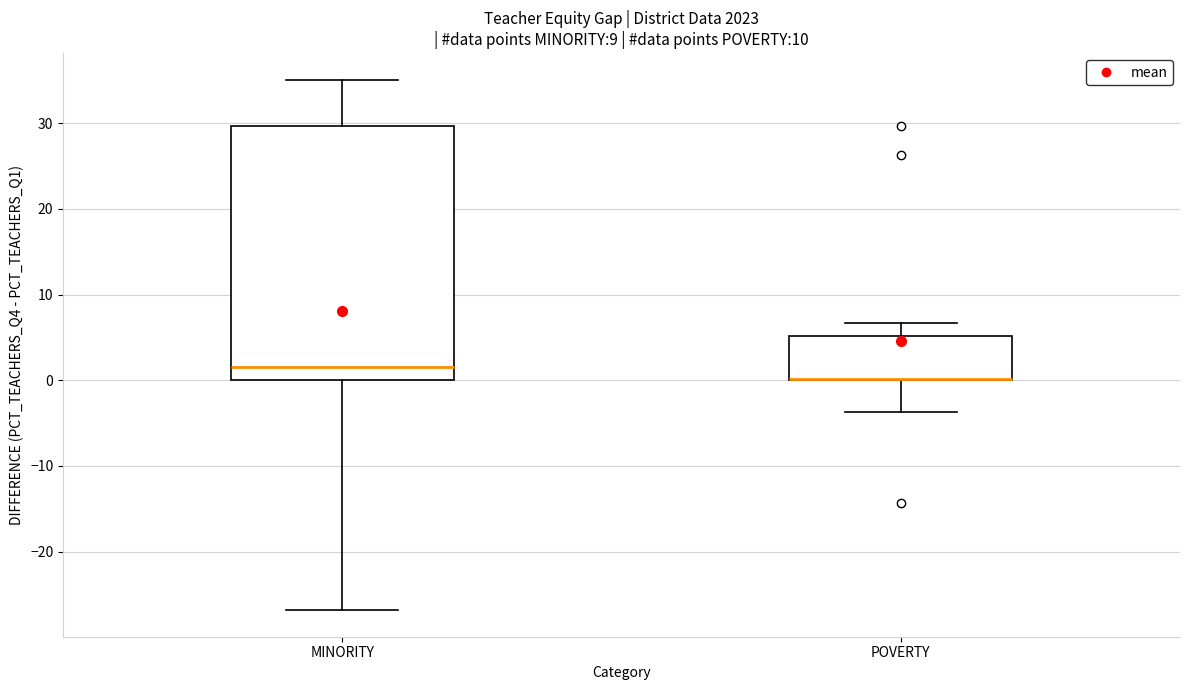

Where is the lower edge of the box for POVERTY on the y-axis? The values are not printed on the chart, so give them approximately, as read against the axis.

0